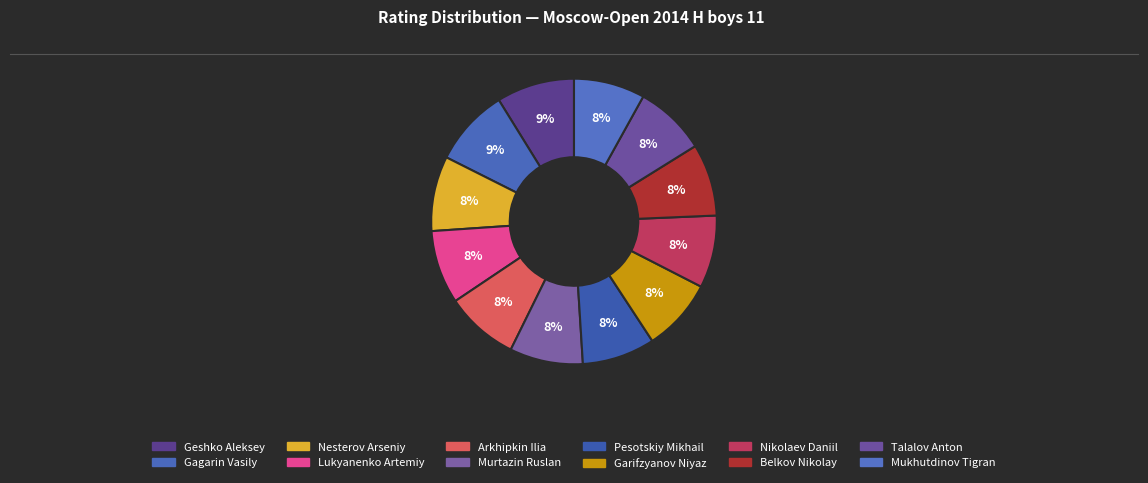

Count the number of slices in the pie.

12